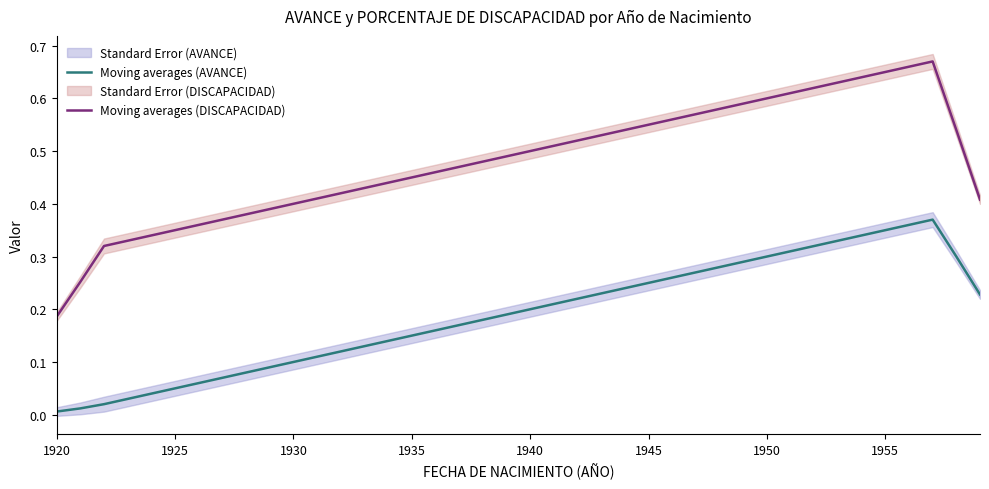

Where is Moving averages (AVANCE) nearest to the value 0?

1920